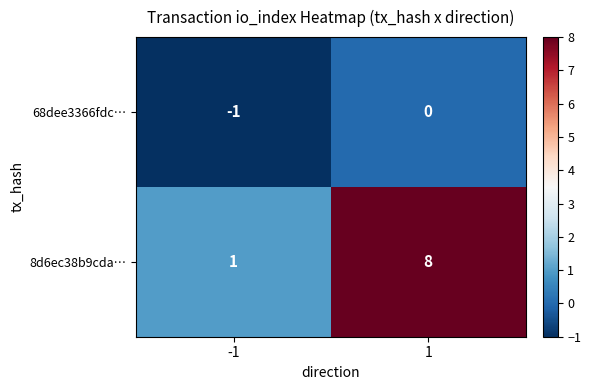

How many series are shown in this chart?

2